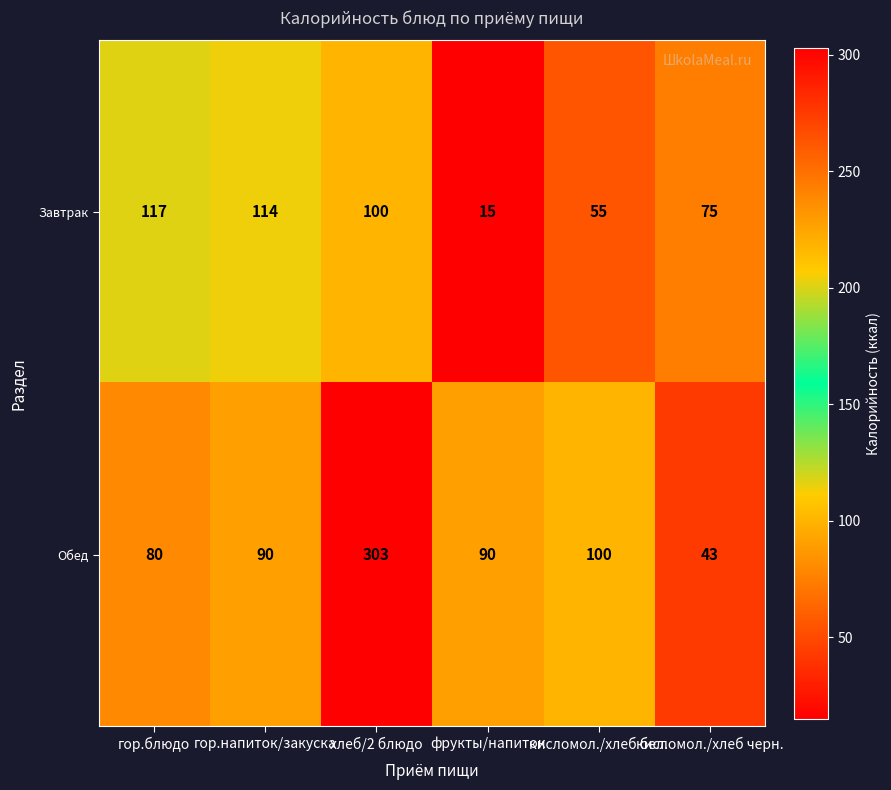

How many data points in Завтрак are less than 100?

3